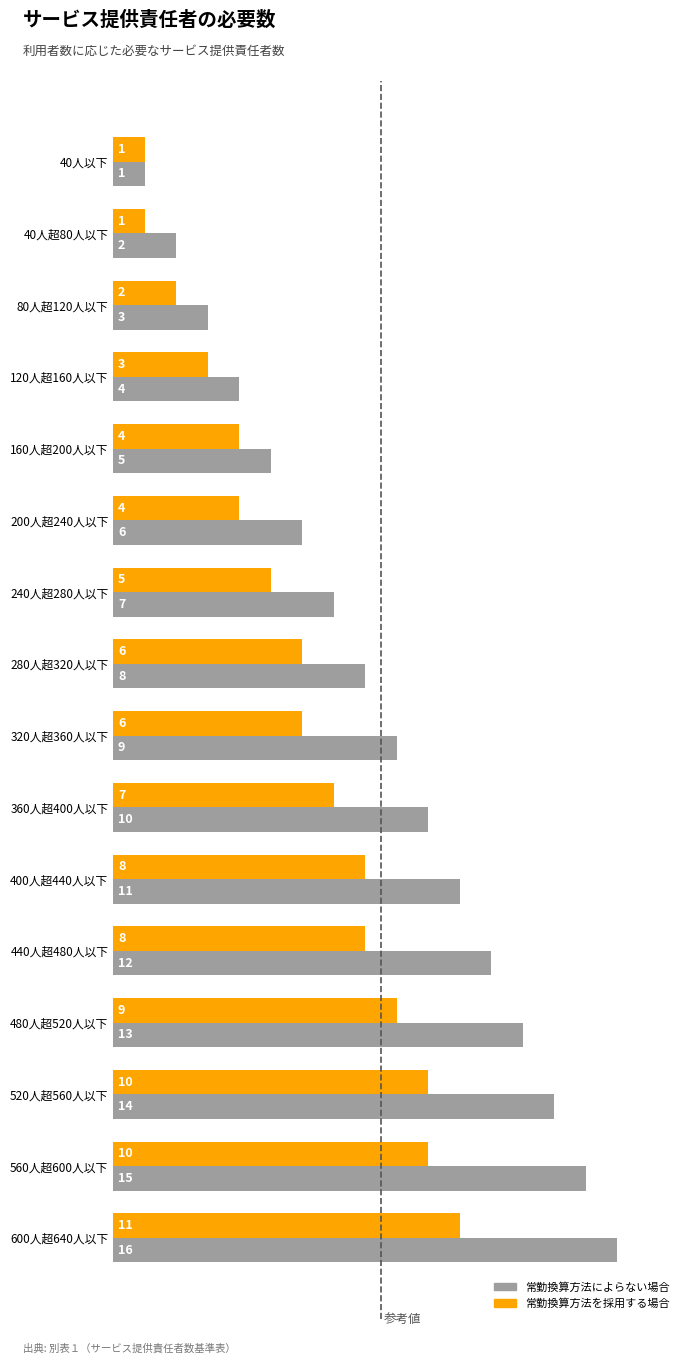

Count the 常勤換算方法を採用する場合 values in the range 4 to 9.

9